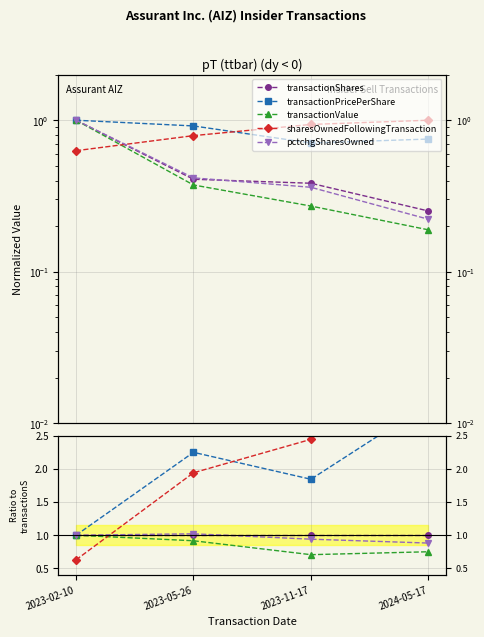

Which category has the highest value across all series?

2024-05-17